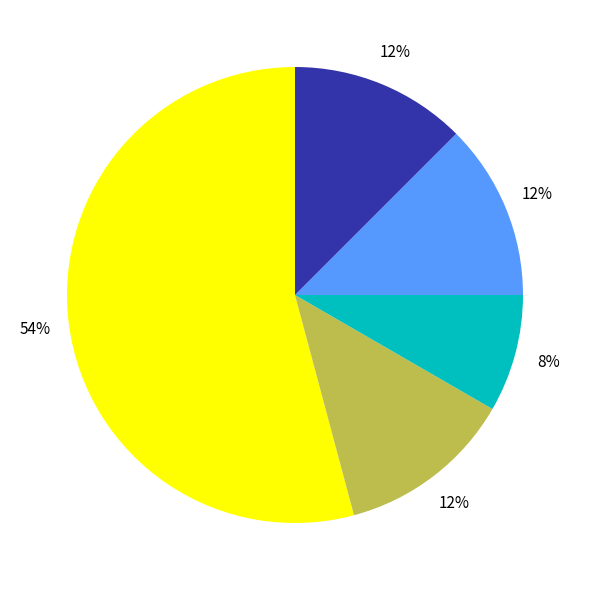

To the nearest percent, what is the average slice percentage?

20%